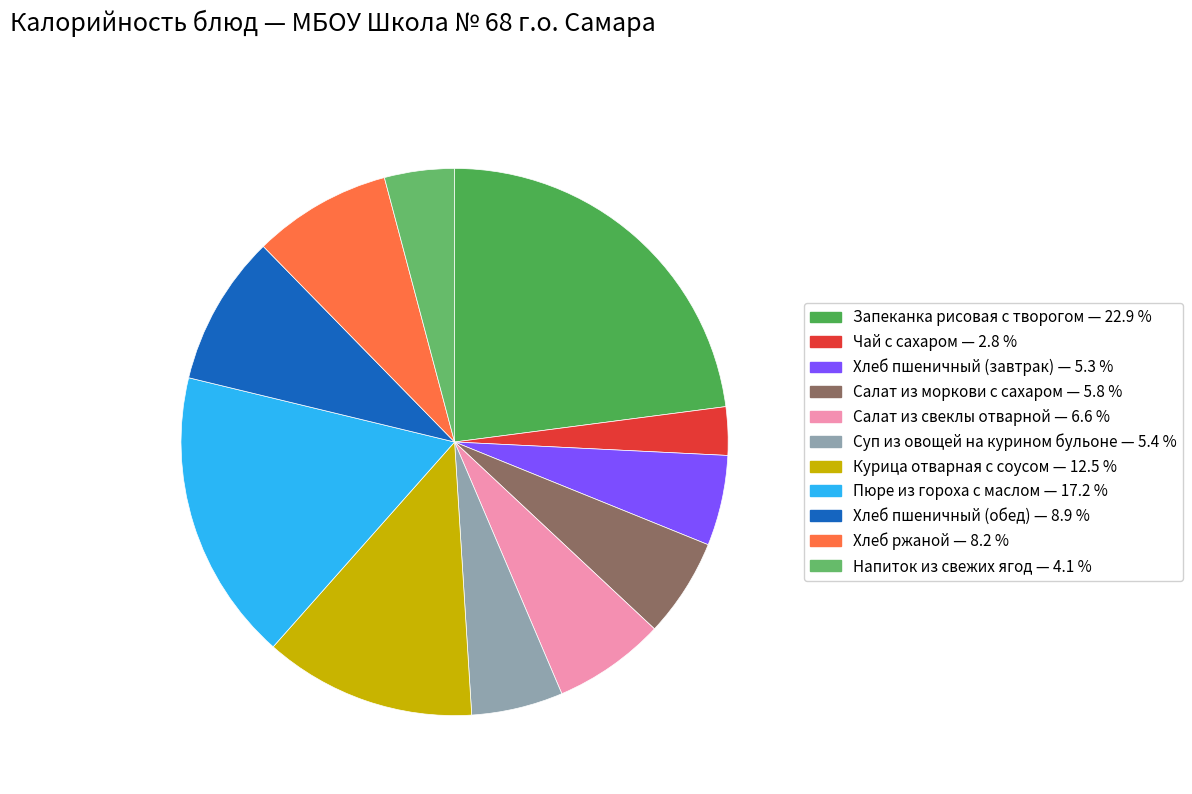

Is there any slice that represents more than half of the pie?

No